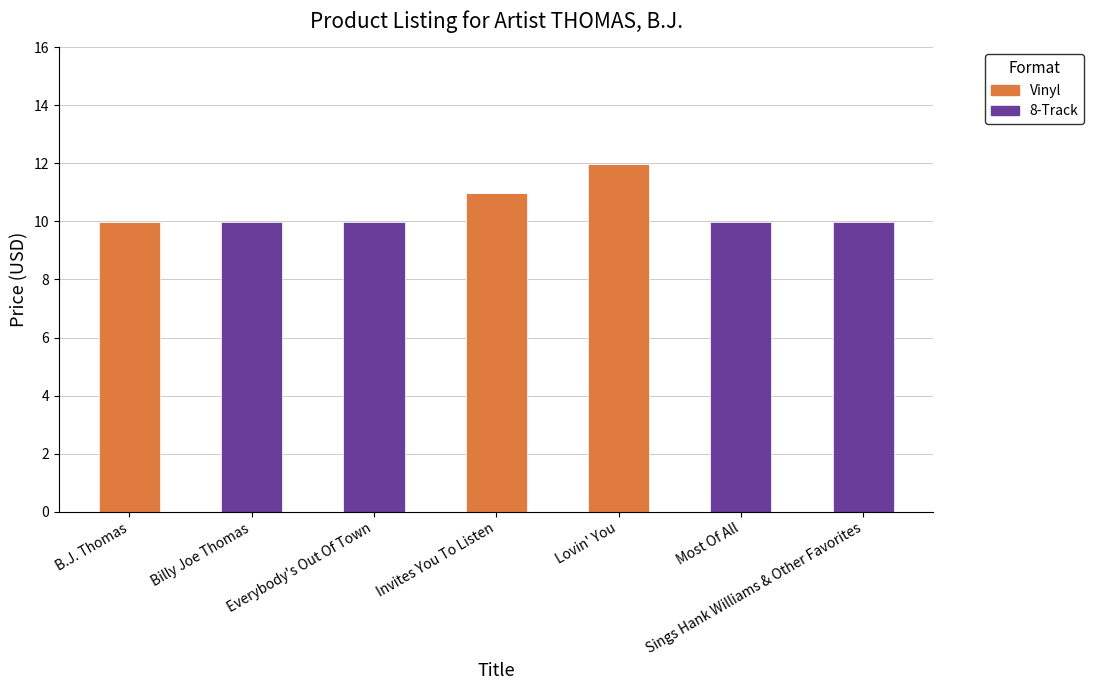

The value of Vinyl at B.J. Thomas is 17.5. True or false?

False